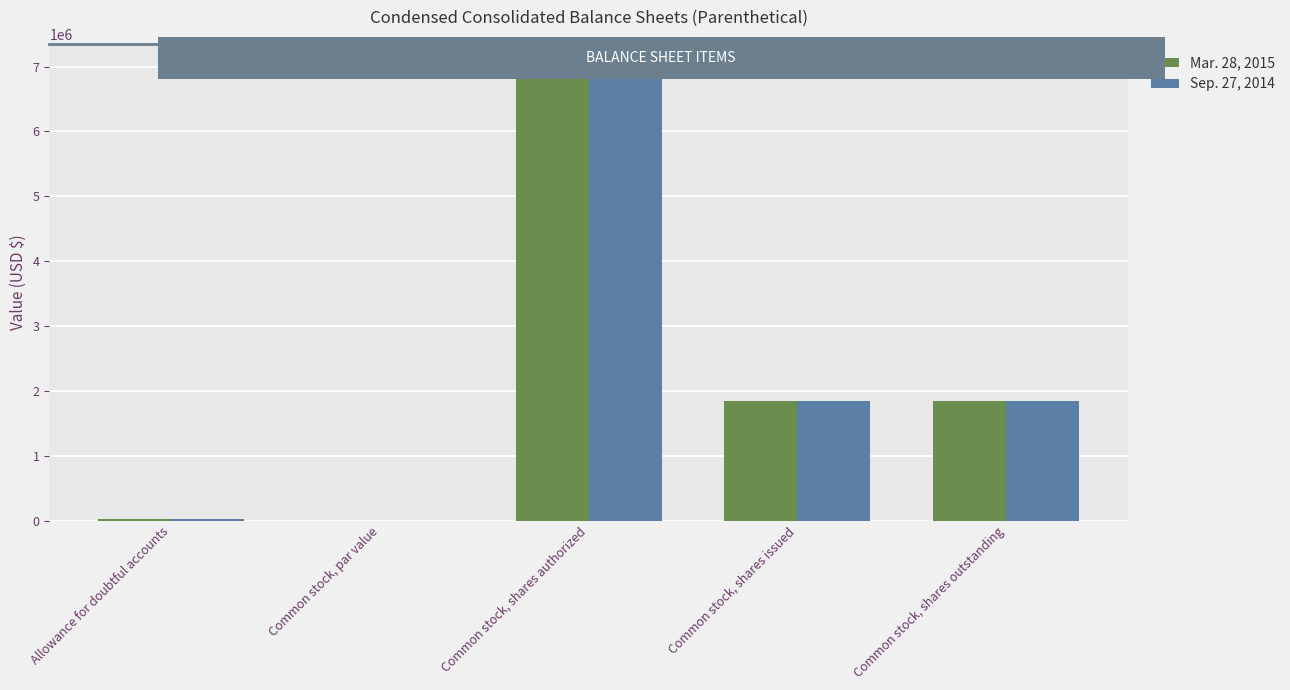

Which series changed the most between Allowance for doubtful accounts and Common stock, par value?

Mar. 28, 2015